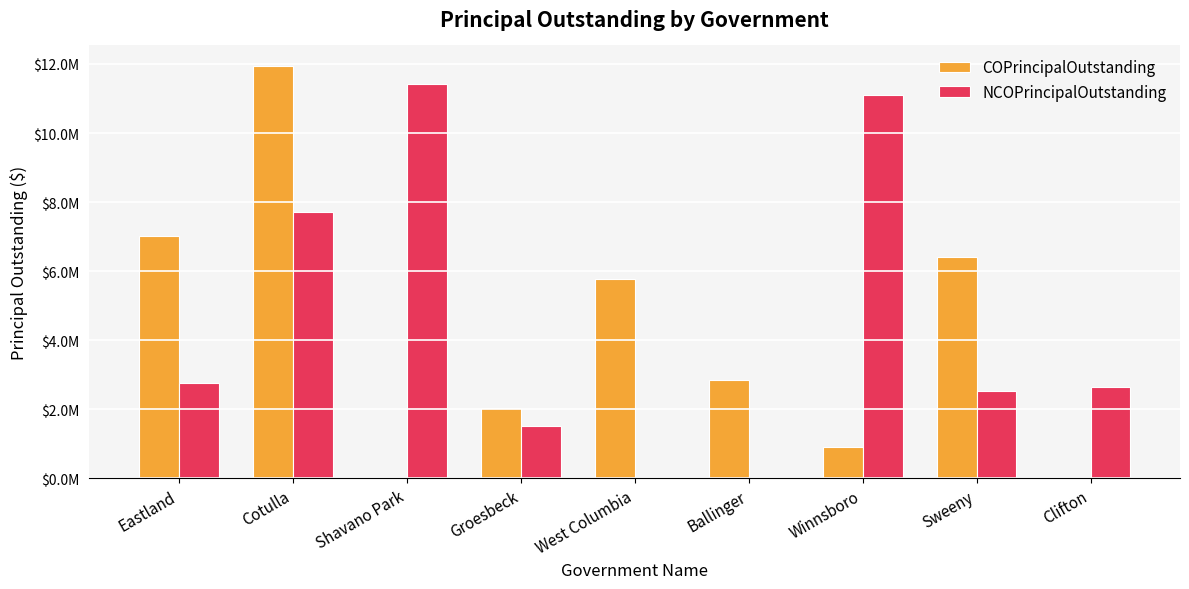

Reading left to right, extract all data points from this chart.

COPrincipalOutstanding: 7010000	11938000	0	2044000	5785000	2850000	915000	6412000	0
NCOPrincipalOutstanding: 2755000	7725000	11415000	1515000	0	0	11100000	2545000	2640000